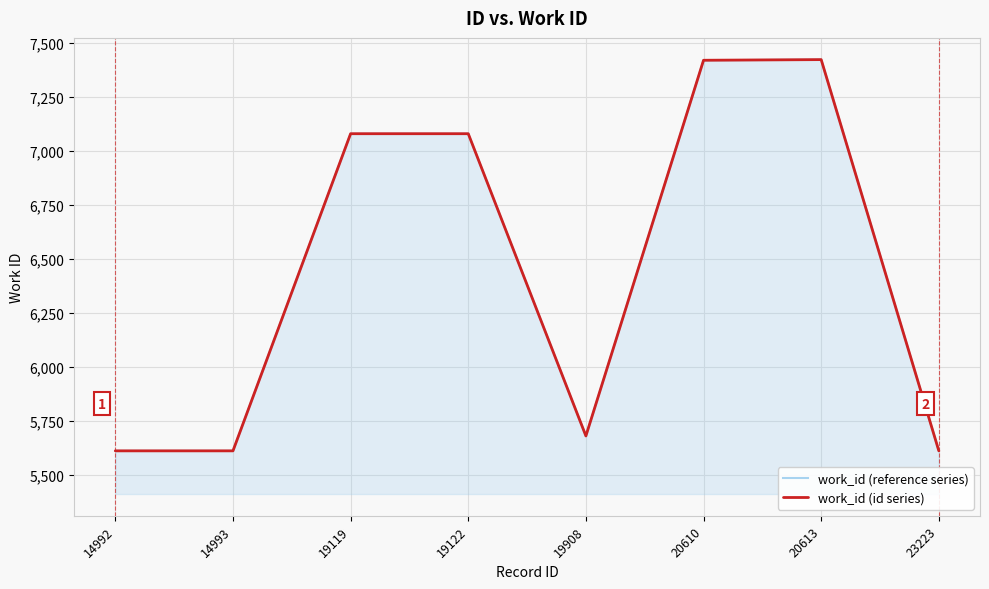

What is the value of the work_id (id series) point at the 6th from the left?

7420